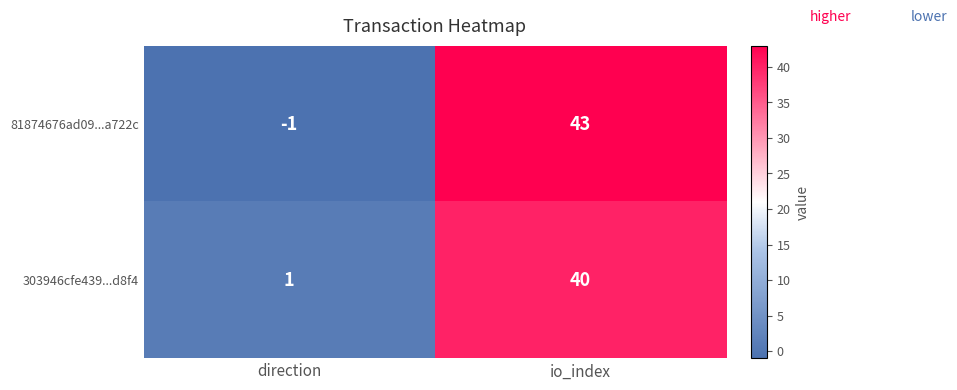

Which series changed the most between direction and io_index?

81874676ad09...a722c